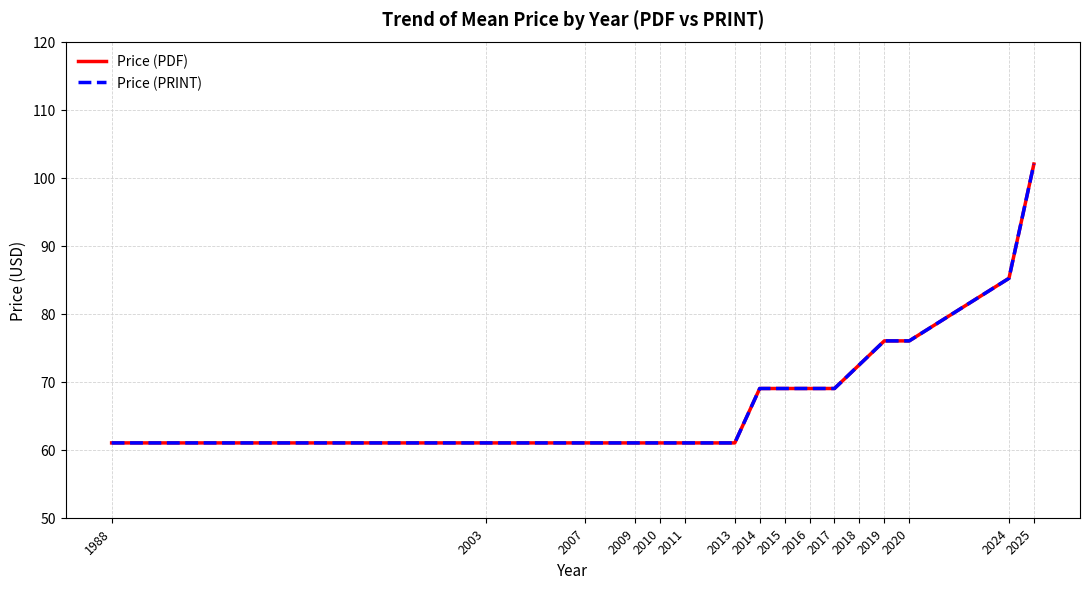

Does the chart have visible grid lines?

Yes